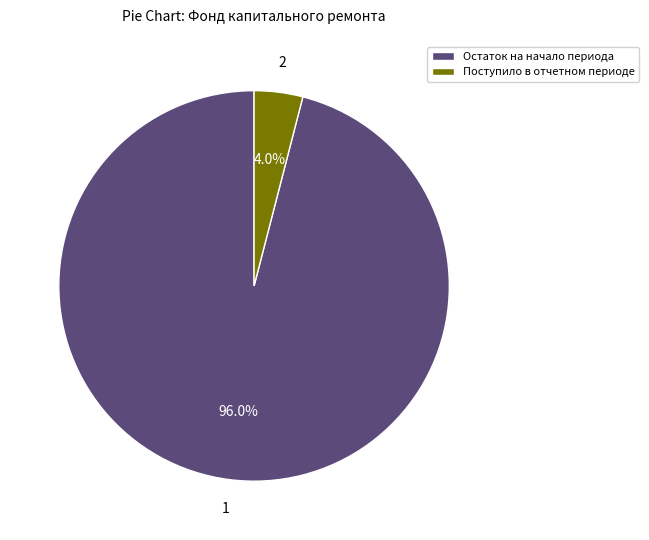

Which category has the biggest portion of the pie?

Остаток на начало периода